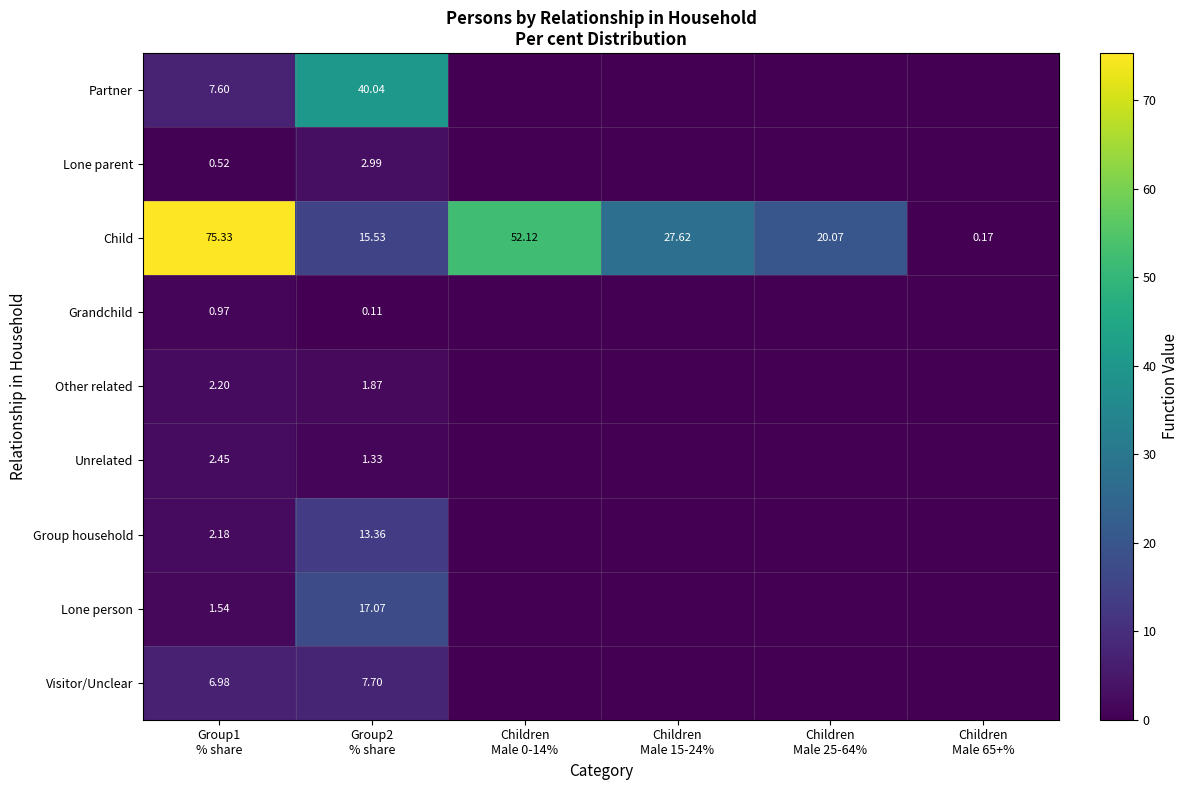

What is the total value across all series at Group2
% share?

100.0